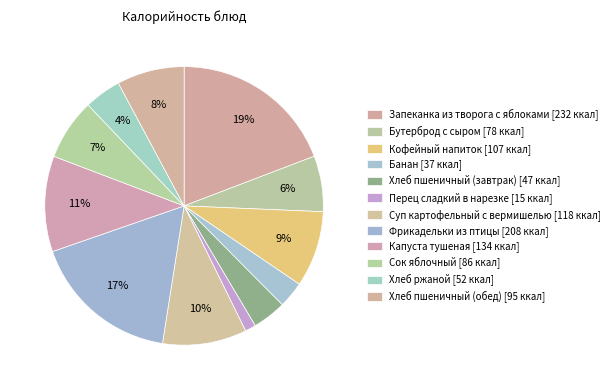

True or false: Кофейный напиток accounts for 9% of the total.

True